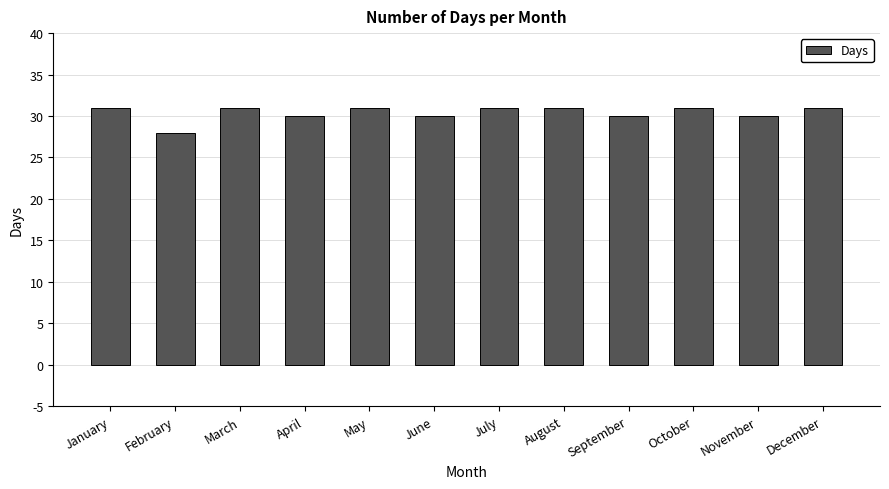

How many data points are less than 31?

5